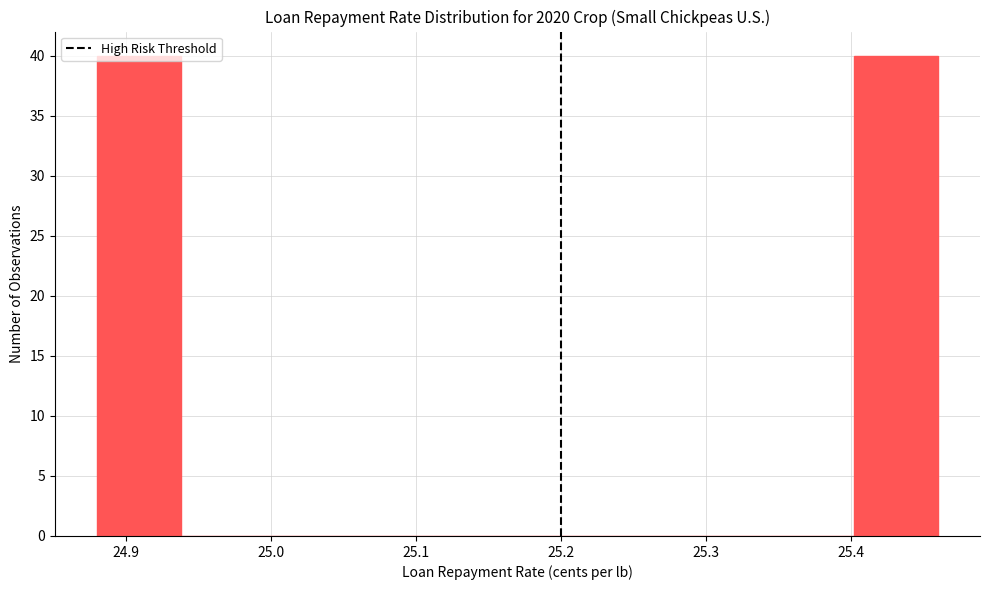

Reading left to right, list every bar in this chart as the range it spans on the x-axis followed by its height. Neither the bar edges nor the heights are printed on the chart, so give them approximately, as read against the axes.

24.880 to 24.938: 40
24.938 to 24.996: 0
24.996 to 25.054: 0
25.054 to 25.112: 0
25.112 to 25.170: 0
25.170 to 25.228: 0
25.228 to 25.286: 0
25.286 to 25.344: 0
25.344 to 25.402: 0
25.402 to 25.460: 40